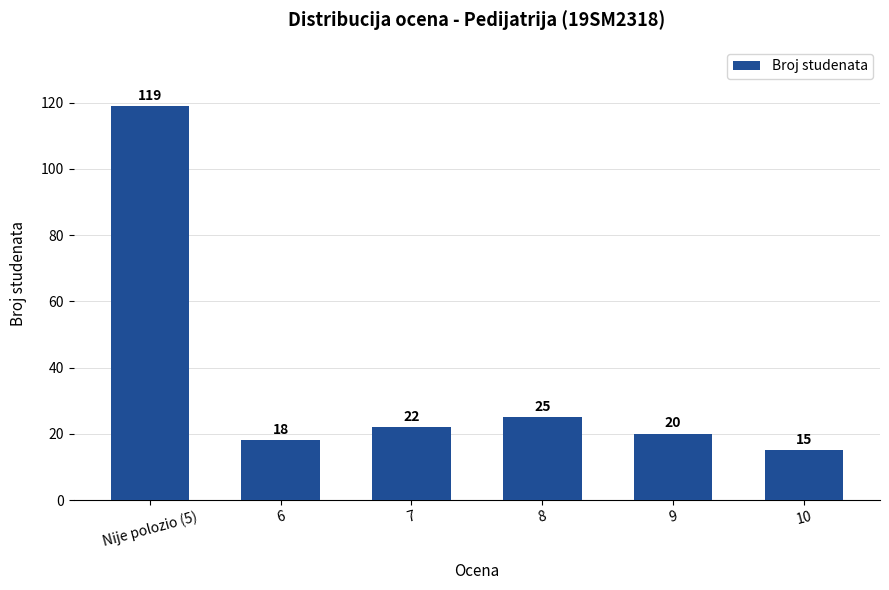

What is the label of the 1st bar from the right?

10